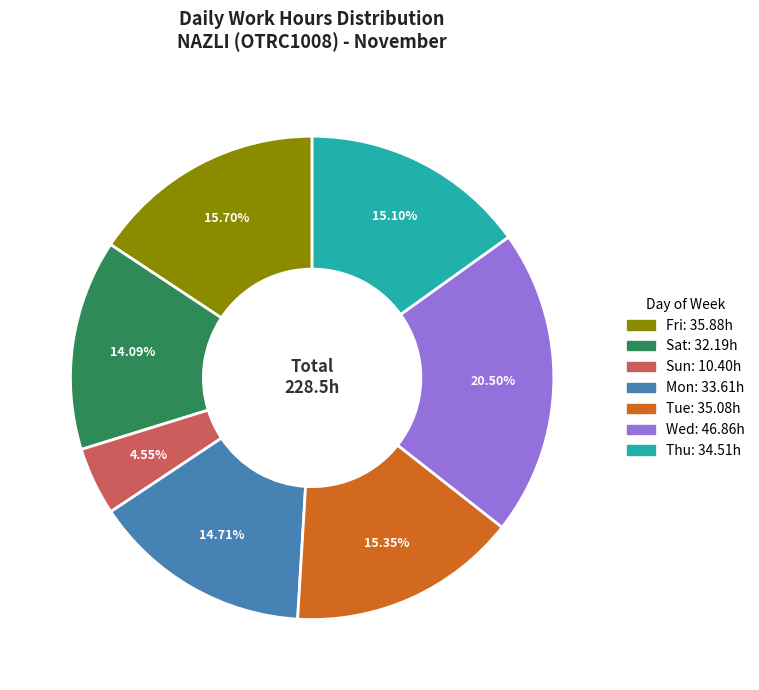

Does any single category account for the majority?

No